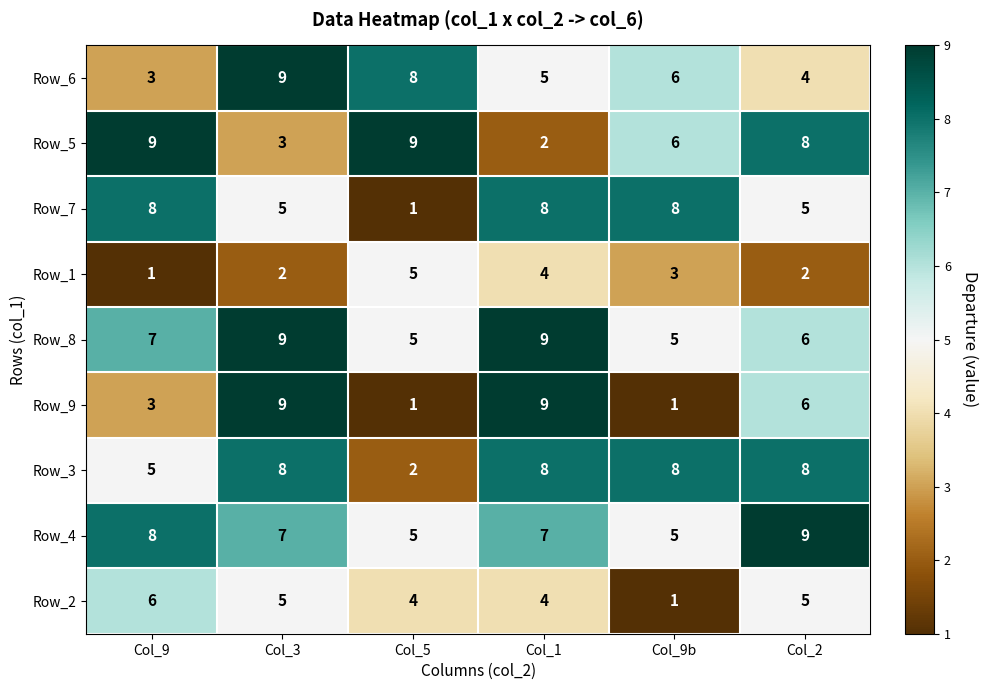

What is the maximum value shown in the chart?

9